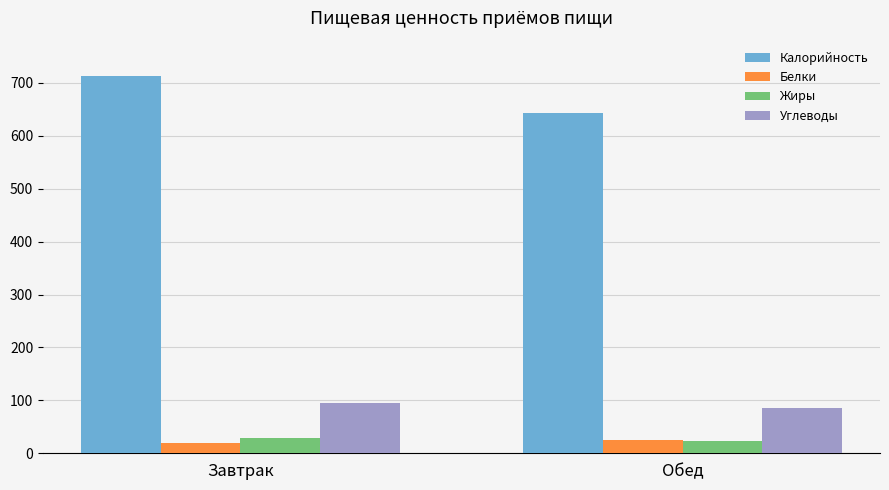

Which series has the widest spread of values?

Калорийность